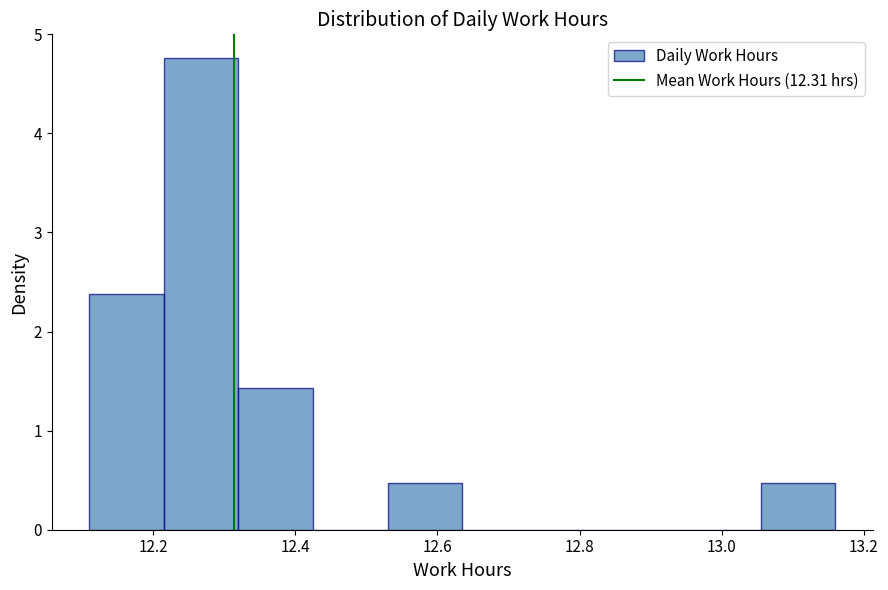

Which range on the x-axis has the tallest bar?

12.215 to 12.320